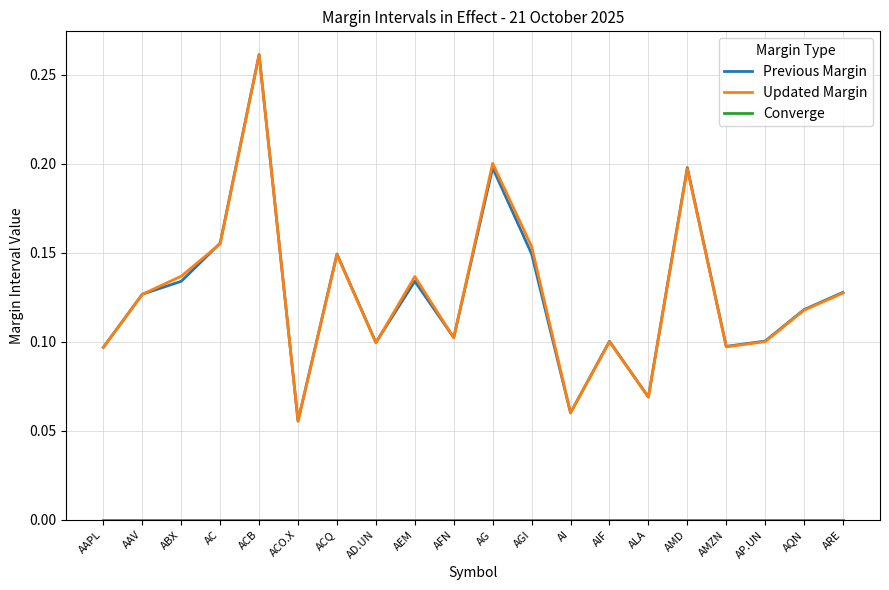

How many lines are shown in the chart?

3